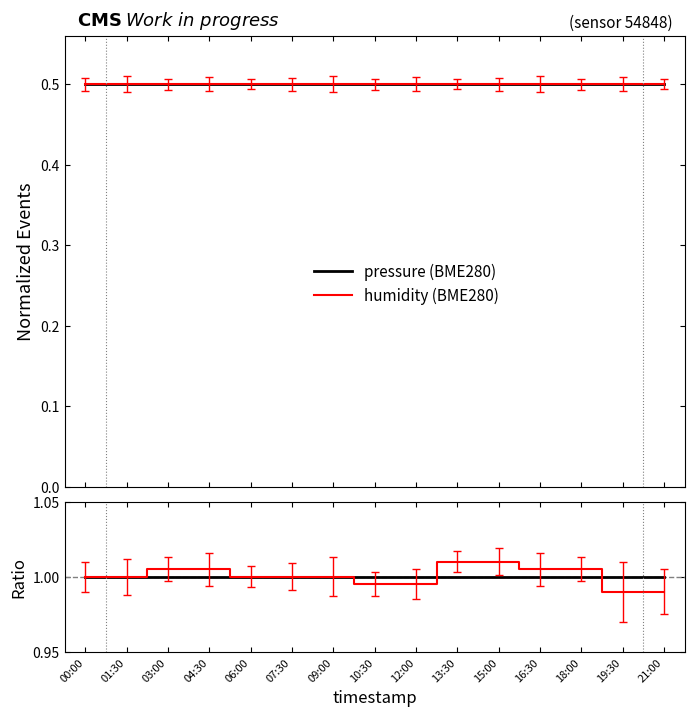

How many lines are shown in the chart?

2